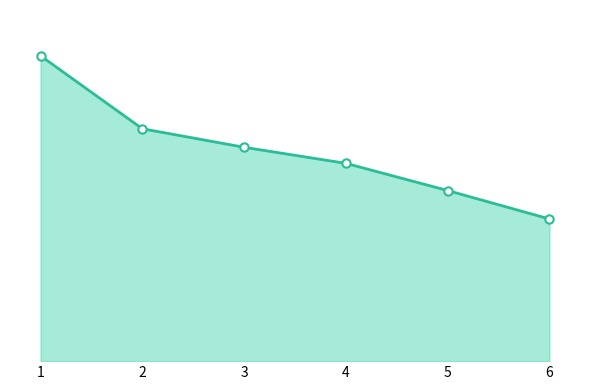

Is this an area chart (filled region under the line)?

Yes